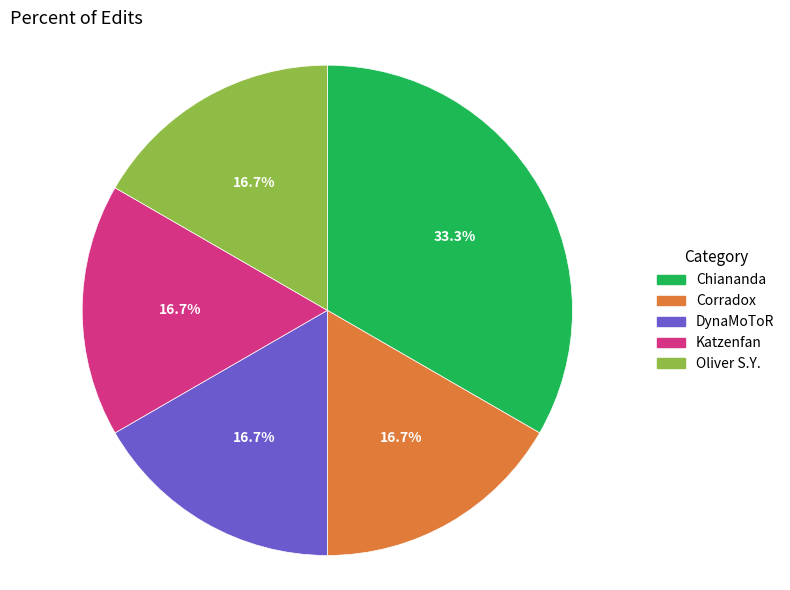

To the nearest percent, what is the difference between the largest and smallest slice percentages?

17%